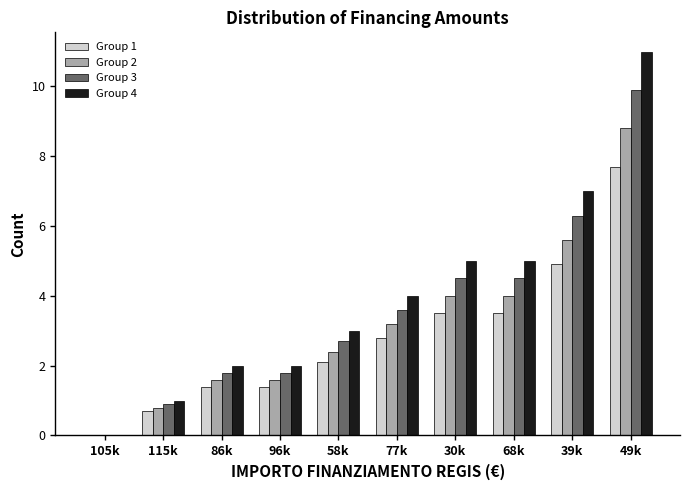

What is the total value across all series at 39k?

23.8